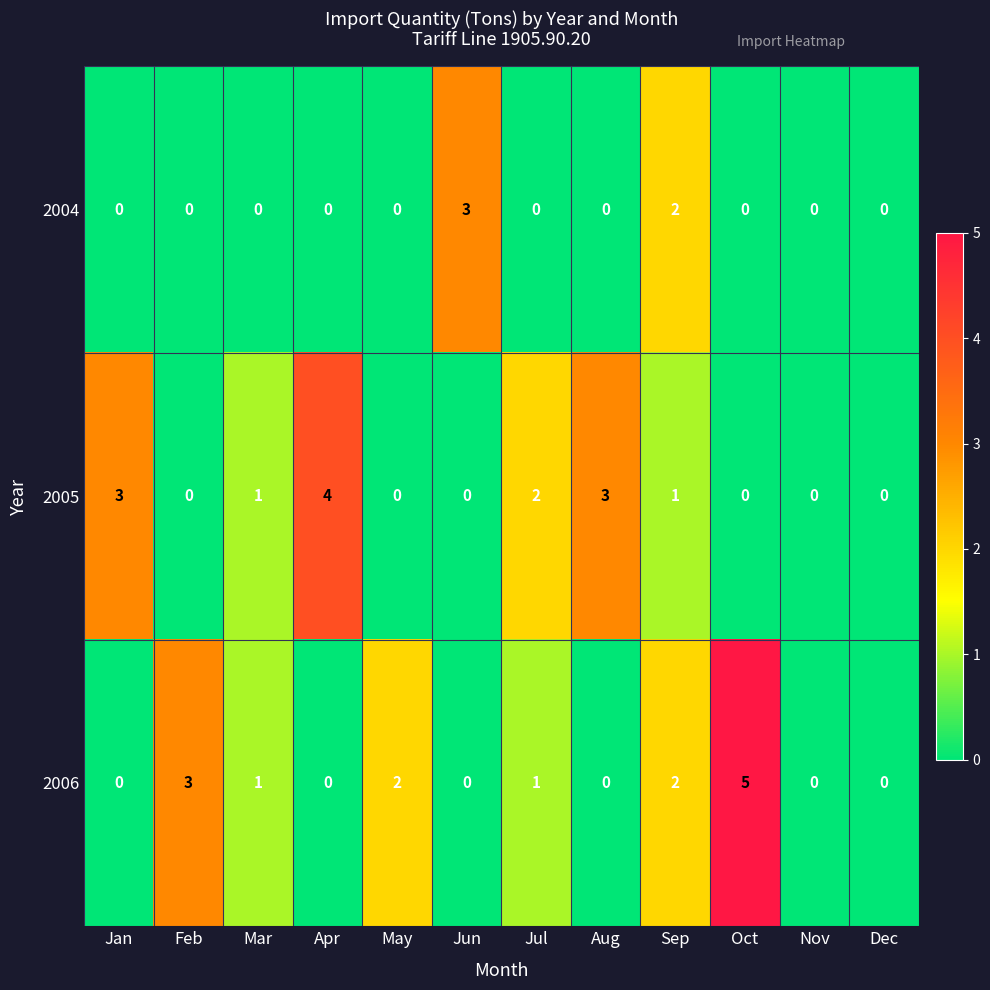

What is the difference between the highest and lowest values at Jun?

3